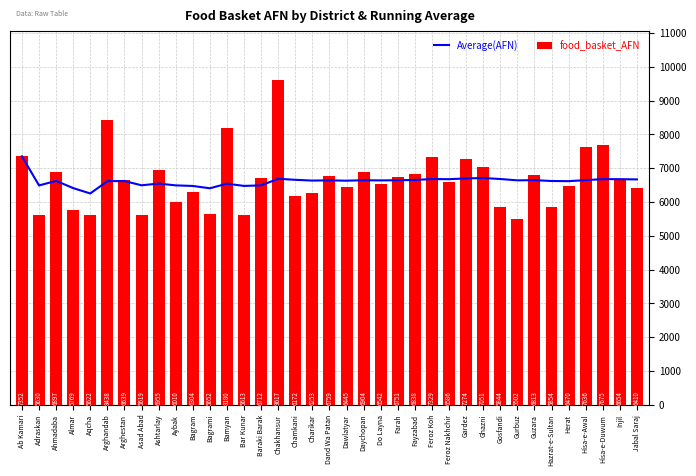

Rank the series by their average value, from lowest to highest.

Average(AFN), food_basket_AFN